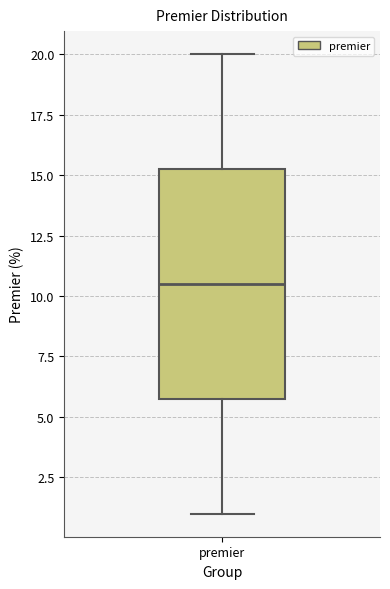

Transcribe this box plot: give where the median line is, the range the box spans, and where the two whiskers end, as read against the y-axis. The values are not printed on the chart, so give them approximately, as read against the axis.

median 10.5, box 6.0 to 15.5, whiskers 1.0 to 20.0